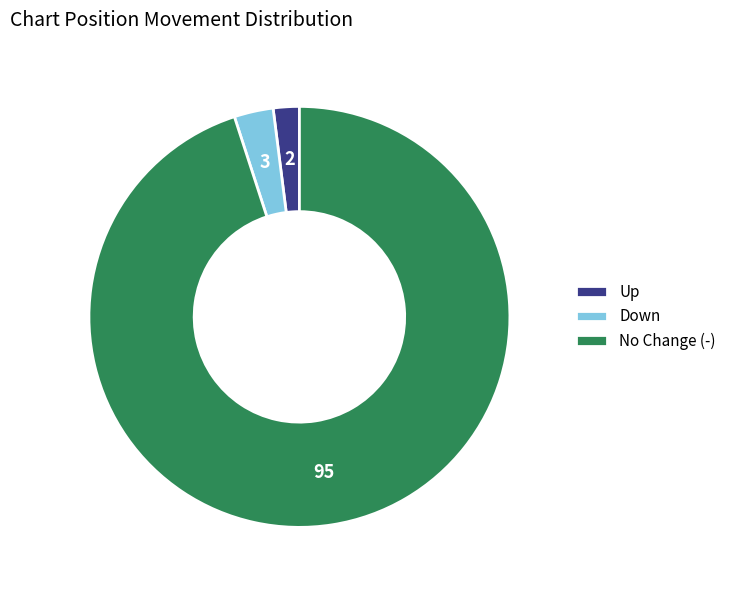

What is the largest slice in the pie chart?

No Change (-)